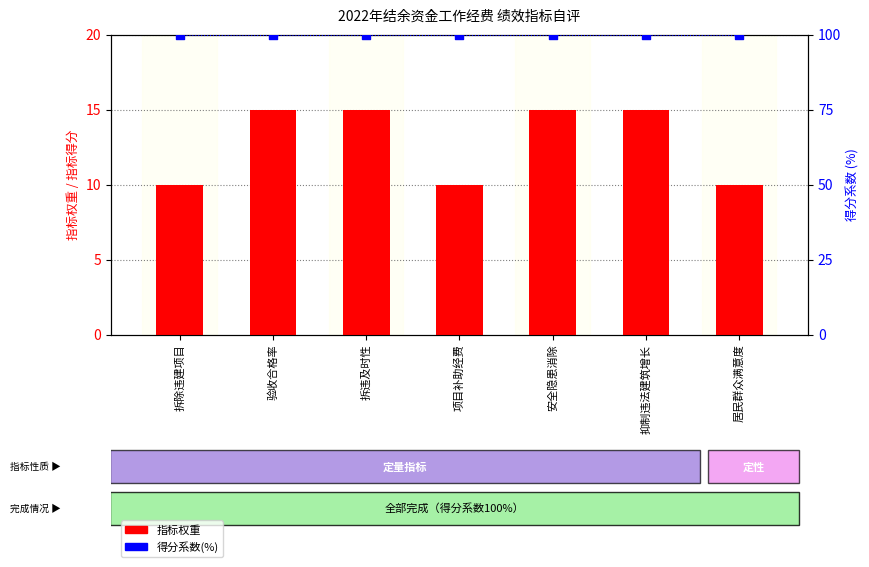

What is the total value across all series at 安全隐患消除?

115